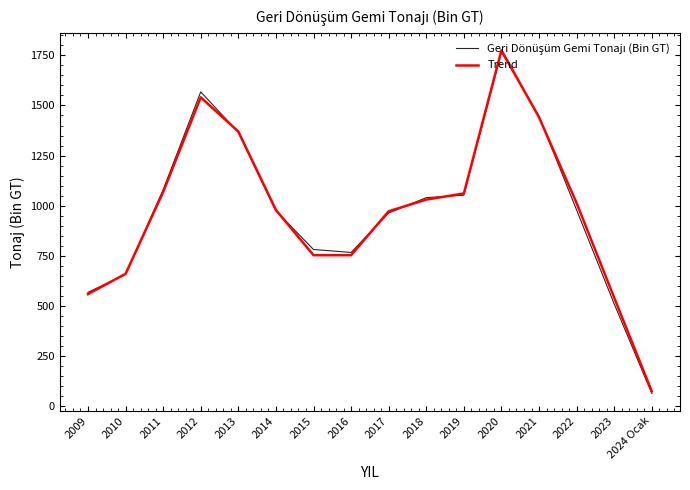

At which category is the sum across all series the highest?

2020